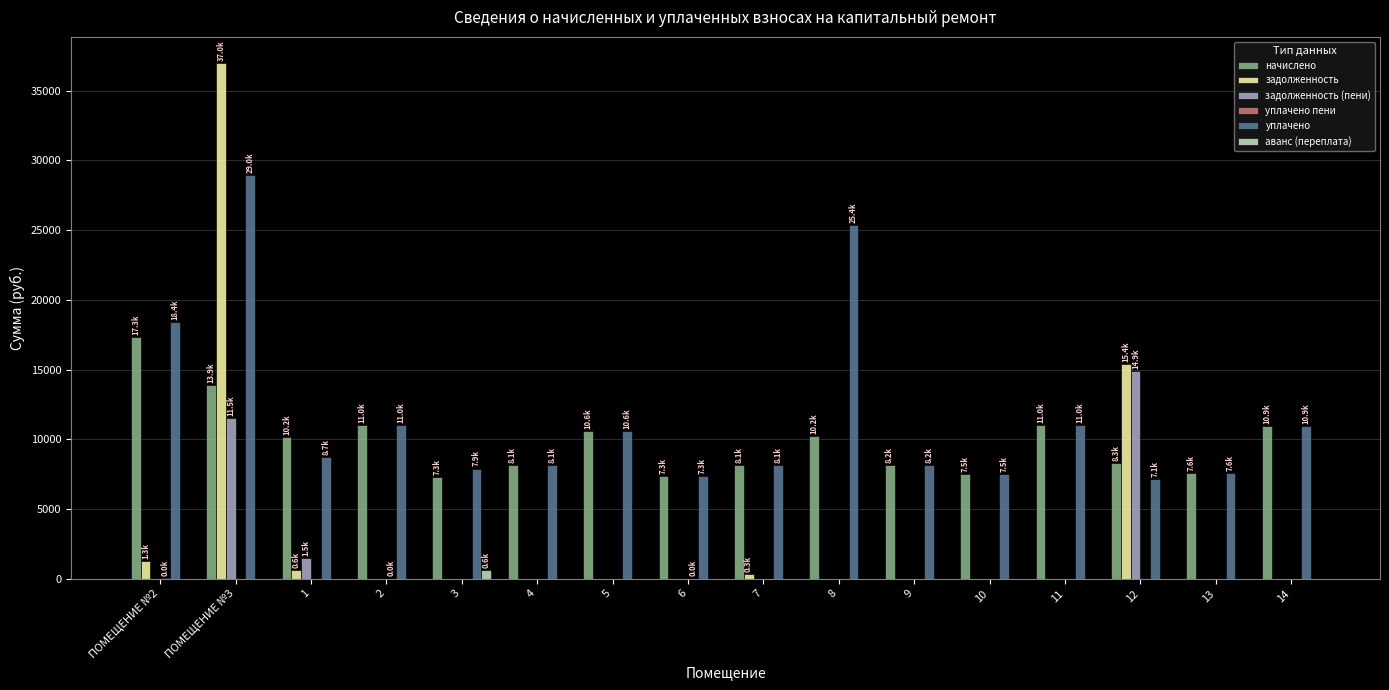

What is the sum of all задолженность (пени) values?

27880.7